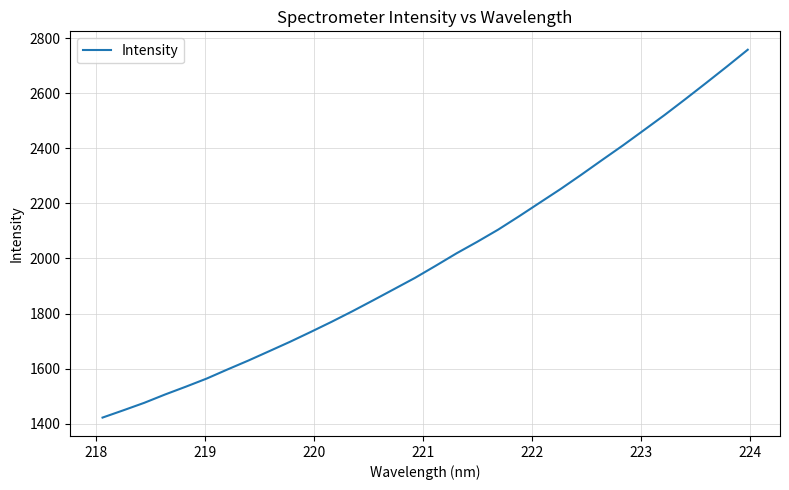

What is the difference between the maximum and minimum values?

1336.9